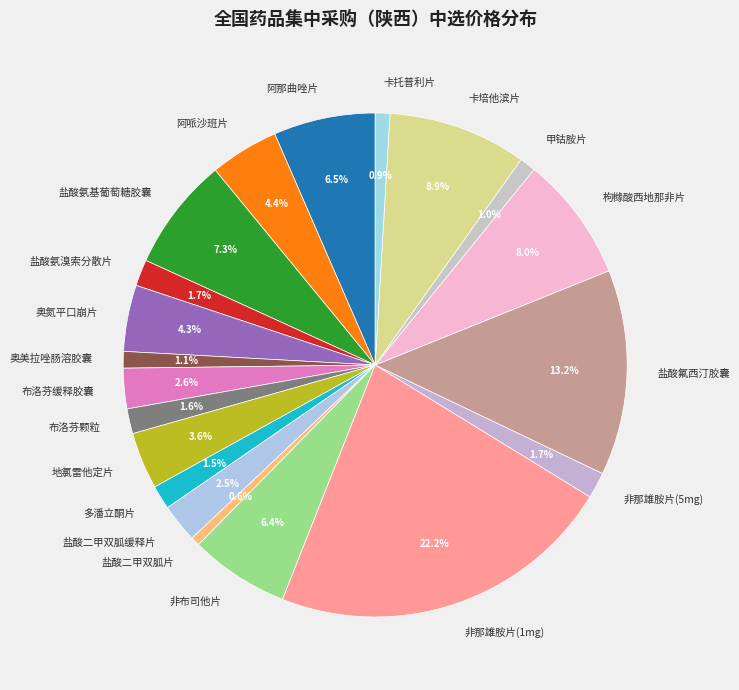

Which slice is the largest?

非那雄胺片(1mg)